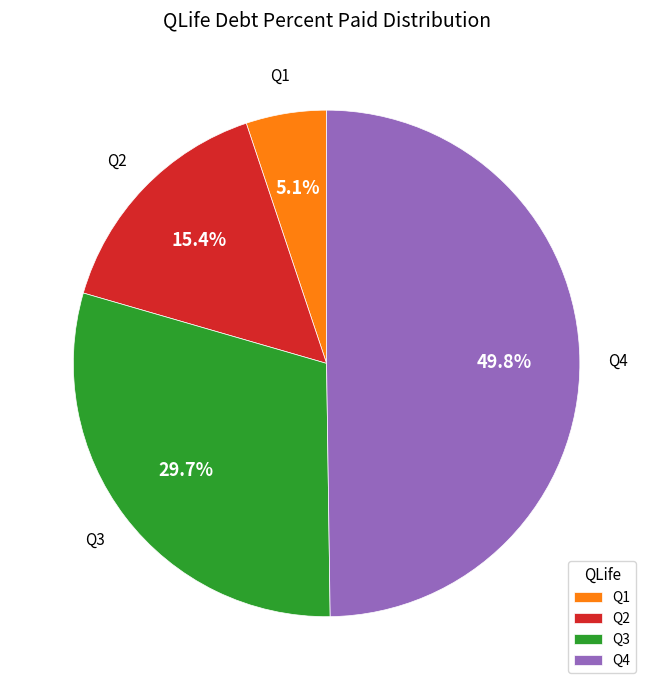

To the nearest percent, what is the average slice percentage?

25%